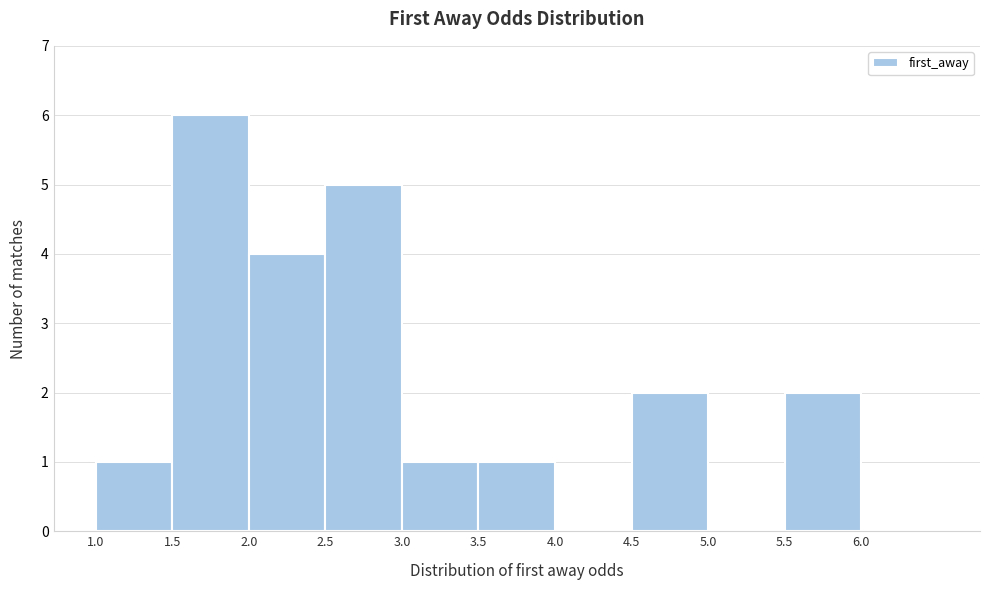

What is the height of the bar covering 3.5 to 4.0 on the x-axis? The values are not printed on the chart, so give them approximately, as read against the axis.

1